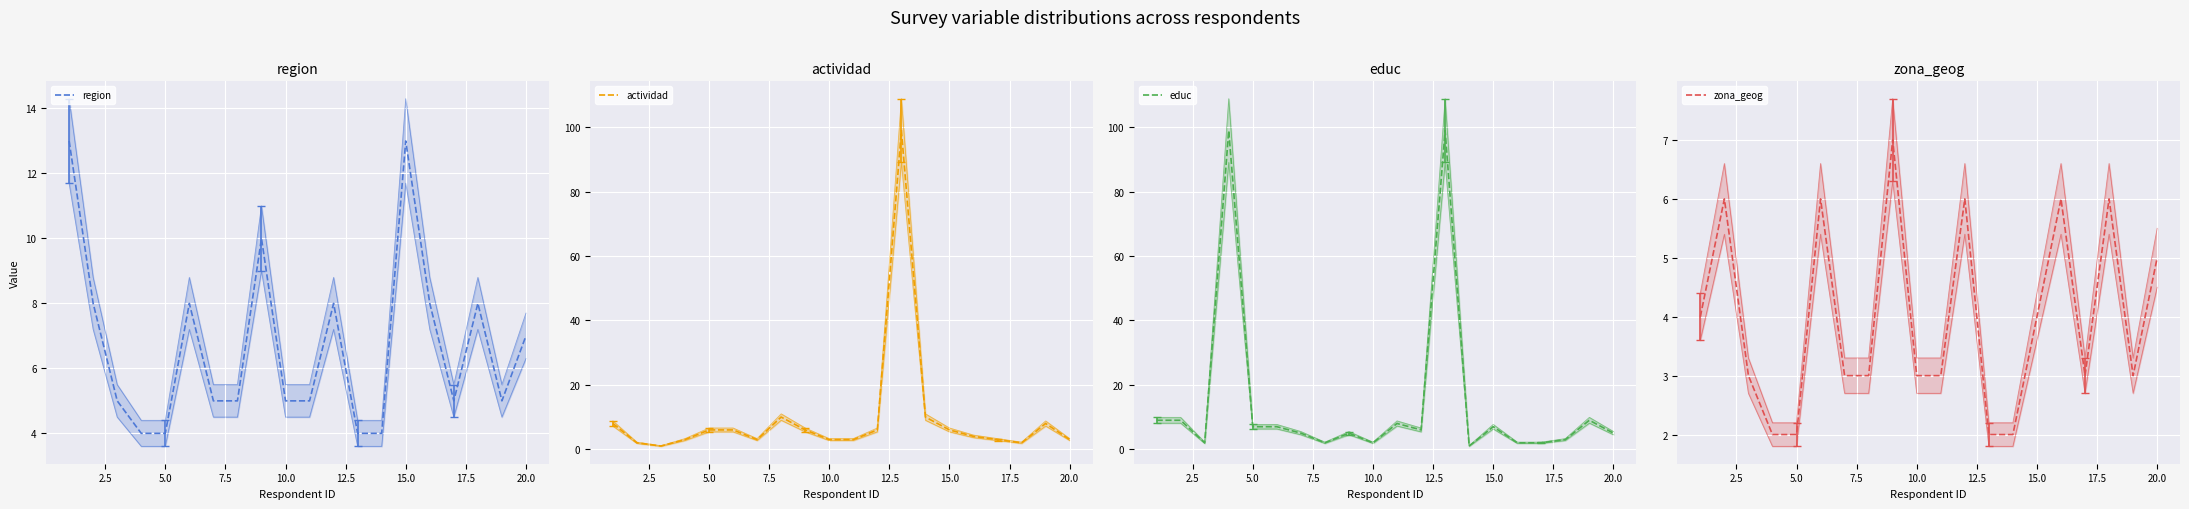

How many interior local peaks does the actividad series have?

3